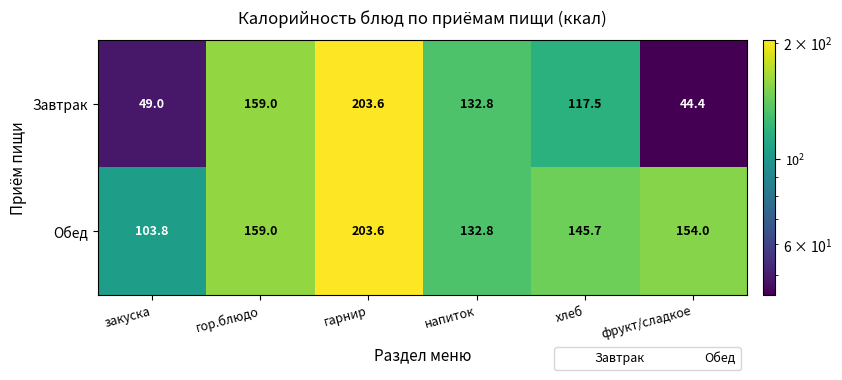

Which label corresponds to the largest value in the chart?

гарнир